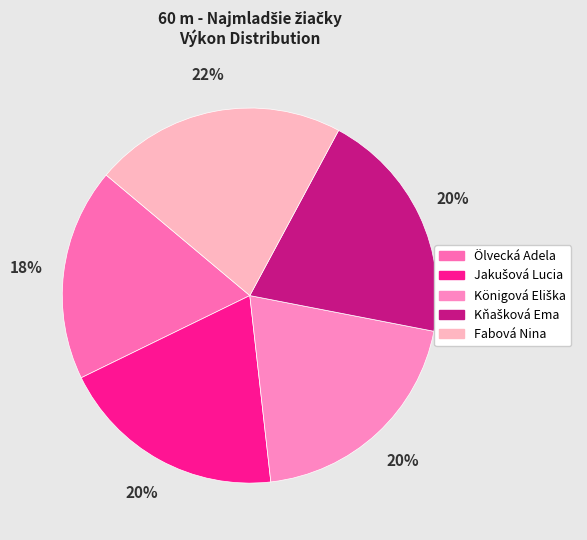

Rank the categories by value from highest to lowest.

Fabová Nina, Kňašková Ema, Königová Eliška, Jakušová Lucia, Ölvecká Adela